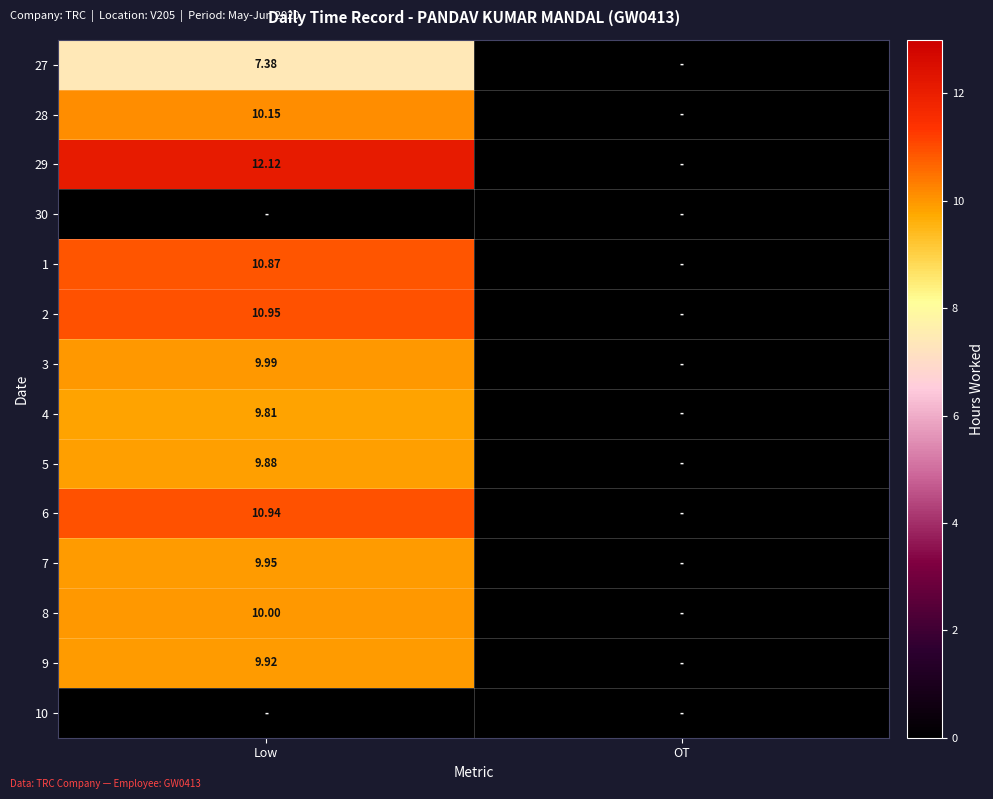

The 4 series shows 9.8 at Low. True or false?

True